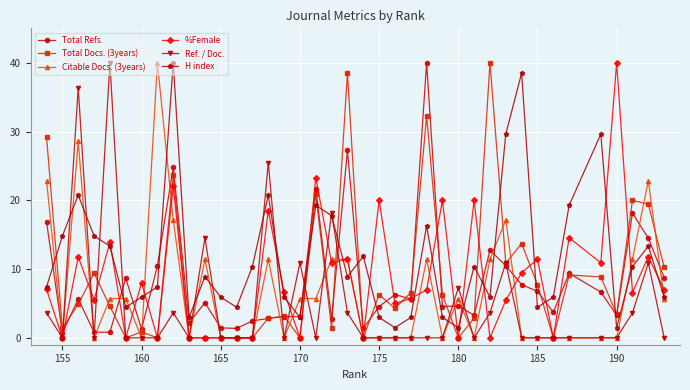

How many data points does each series have?

39